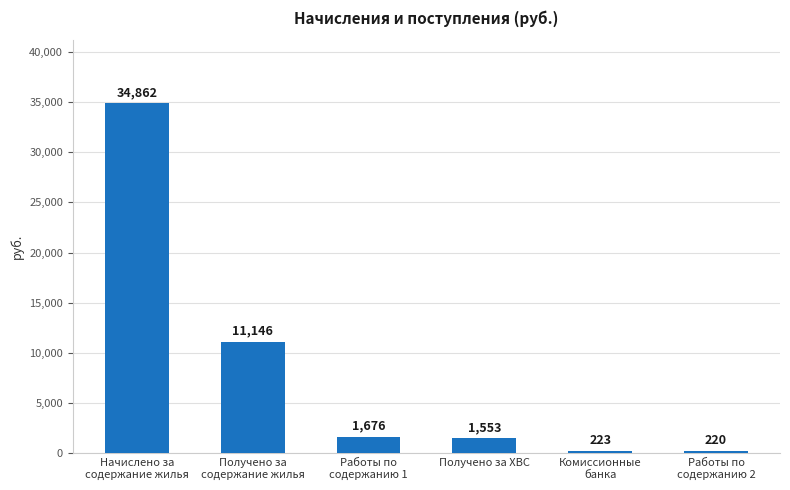

What is the label of the 2nd bar from the left?

Получено за
содержание жилья